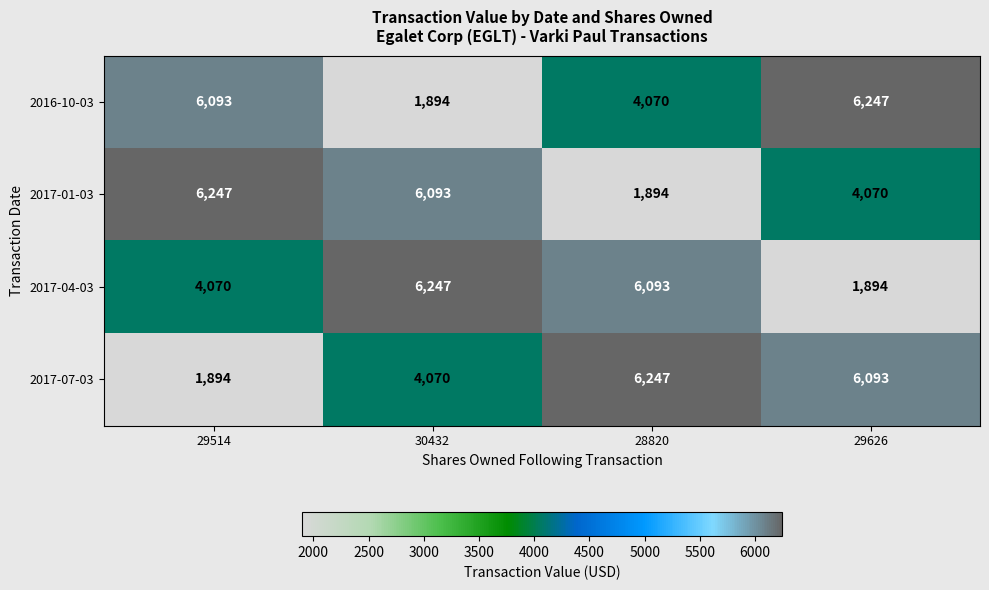

What is the sum of all 2017-01-03 values?

18304